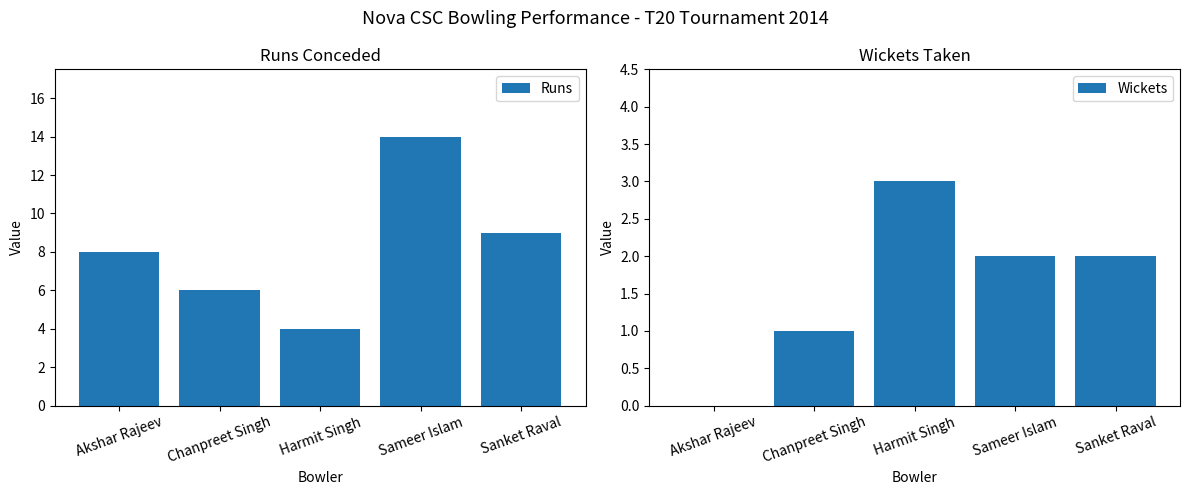

How many groups of bars are there?

5